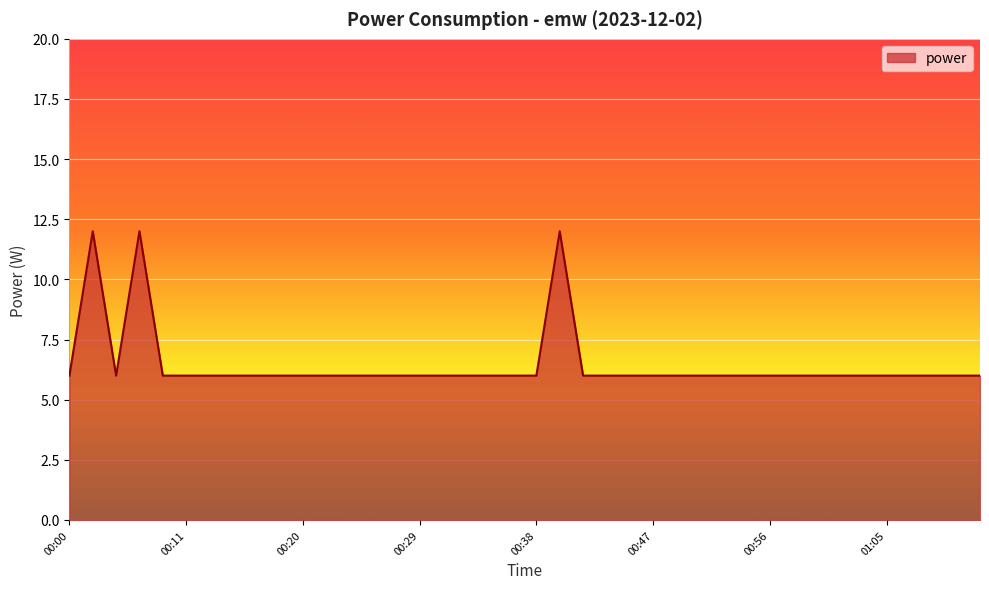

What is the minimum value shown in the chart?

6